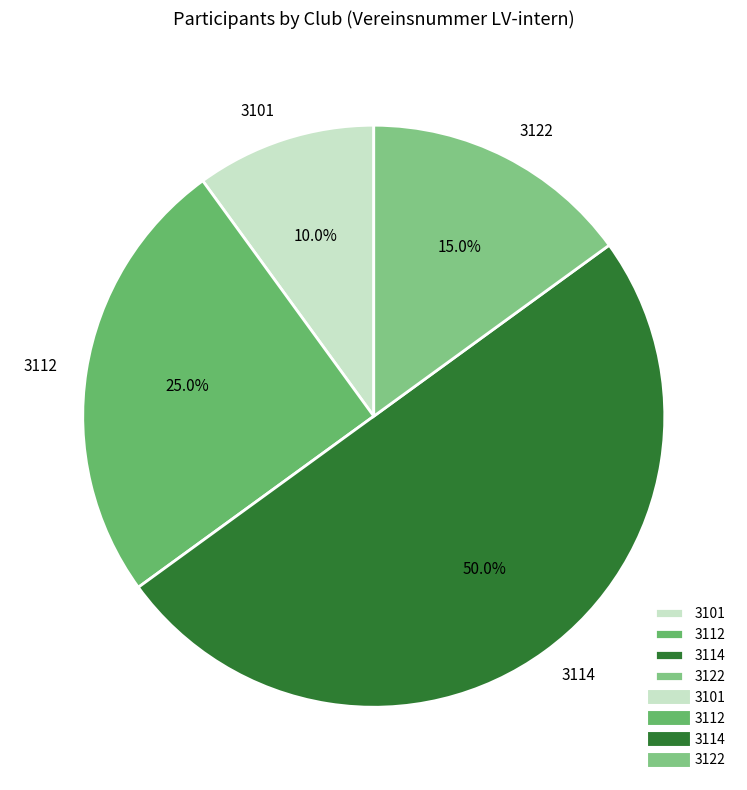

What is the smallest slice in the pie chart?

3101